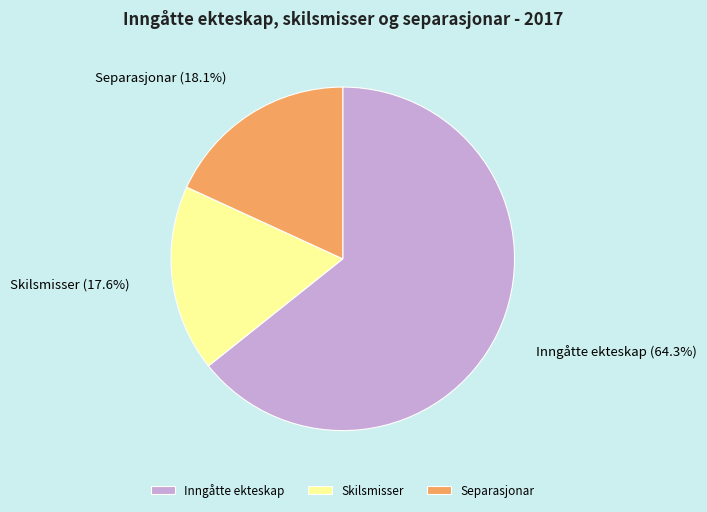

To the nearest percent, what is the average slice percentage?

33%